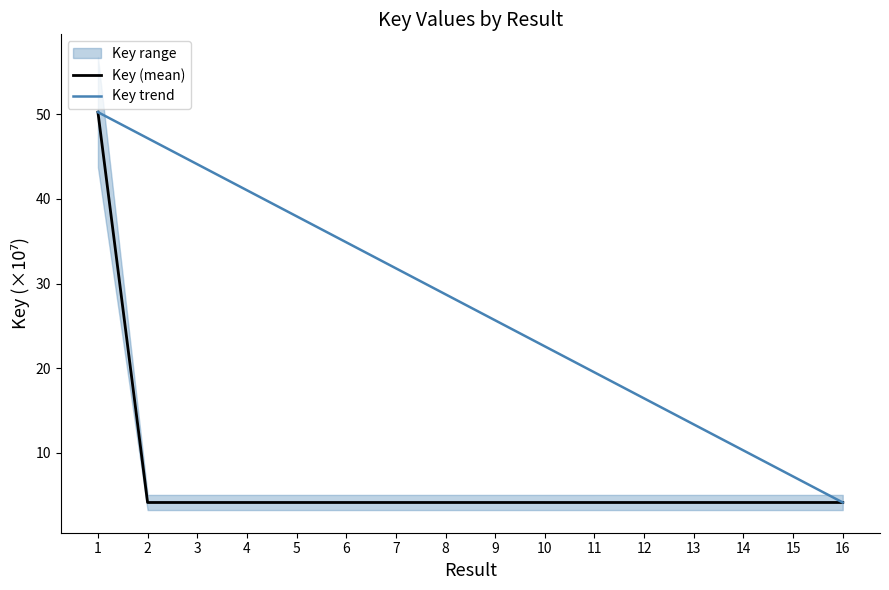

The value of Key (mean) at 14 is 4.2. True or false?

True